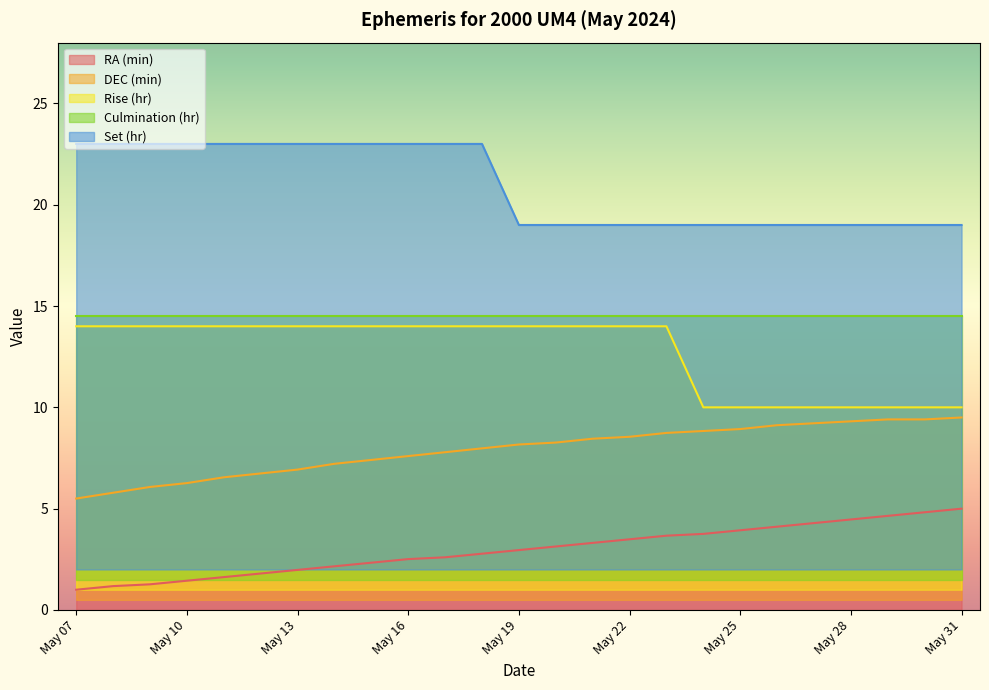

True or false: Set (hr) and Rise (hr) intersect in this chart.

False